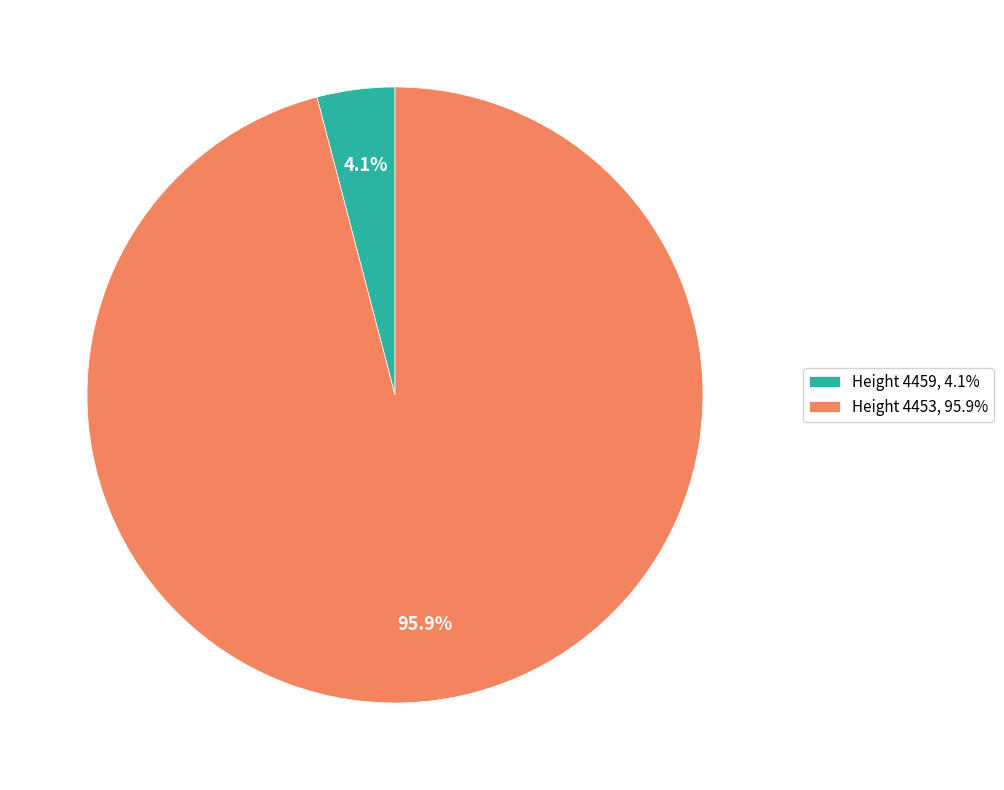

Do Height 4453, 95.9% and Height 4459, 4.1% together represent more than half of the pie?

Yes